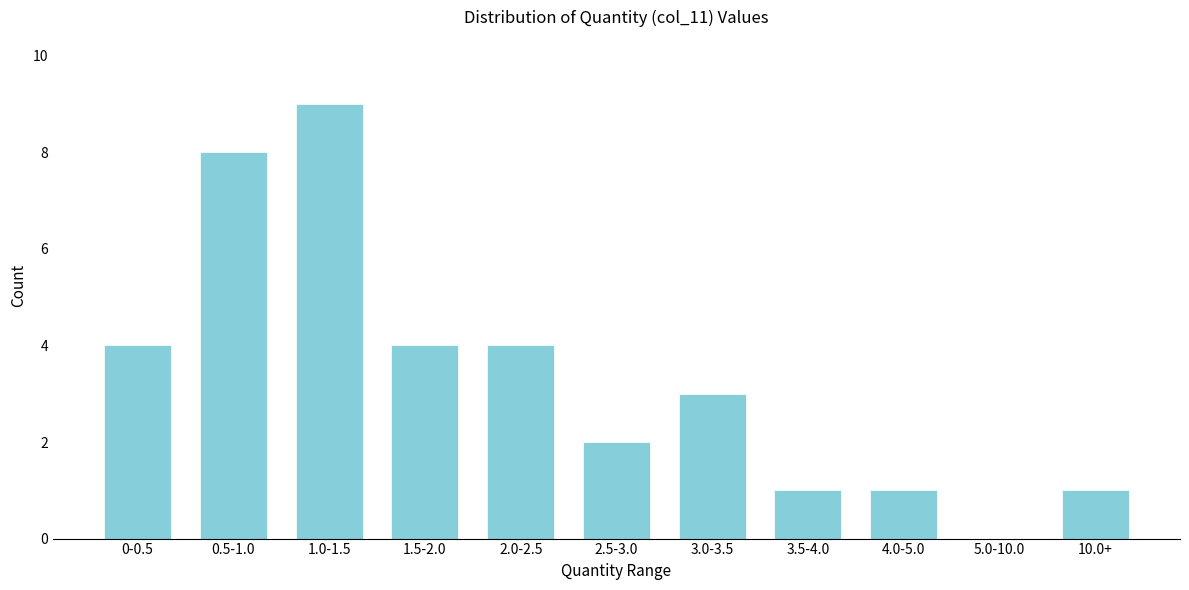

Reading left to right, extract all data points from this chart.

0-0.5=4	0.5-1.0=8	1.0-1.5=9	1.5-2.0=4	2.0-2.5=4	2.5-3.0=2	3.0-3.5=3	3.5-4.0=1	4.0-5.0=1	5.0-10.0=0	10.0+=1